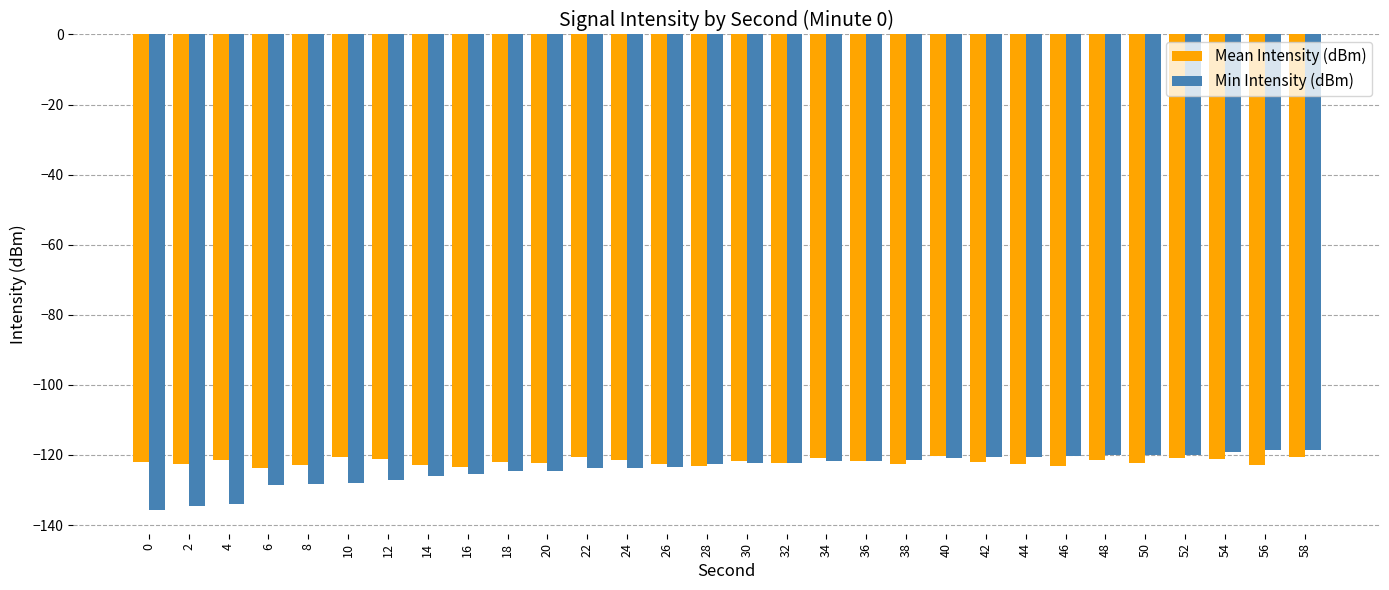

What is the value of the Mean Intensity (dBm) bar at the 21st from the left?

-120.3